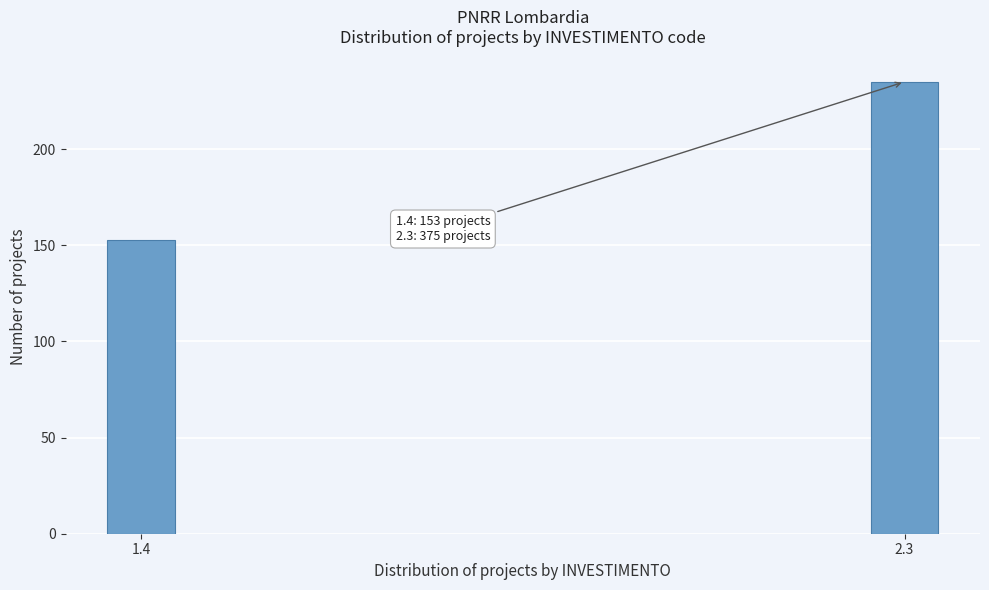

Reading left to right, extract all data points from this chart.

153	235